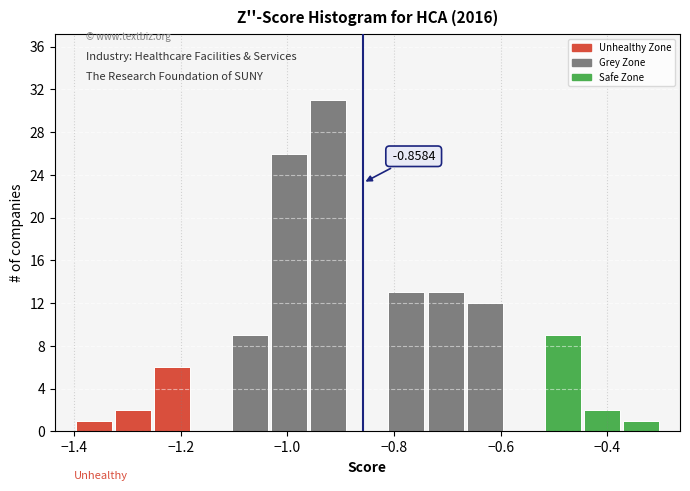

Read against the x-axis, roughly where is the centre of the tallest bar?

-0.92